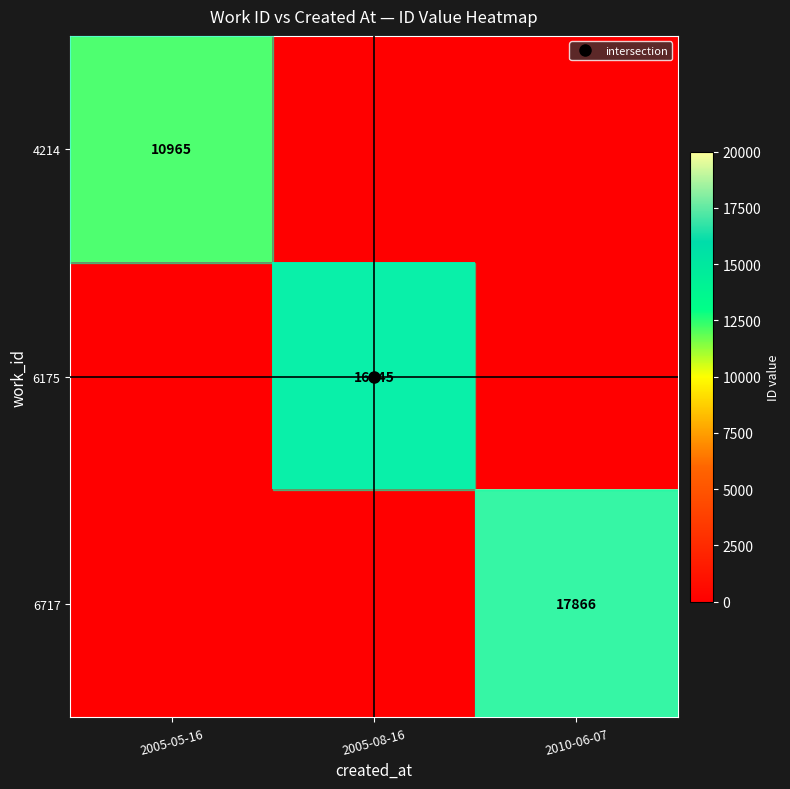

Which series changed the most between 2005-05-16 and 2005-08-16?

6175